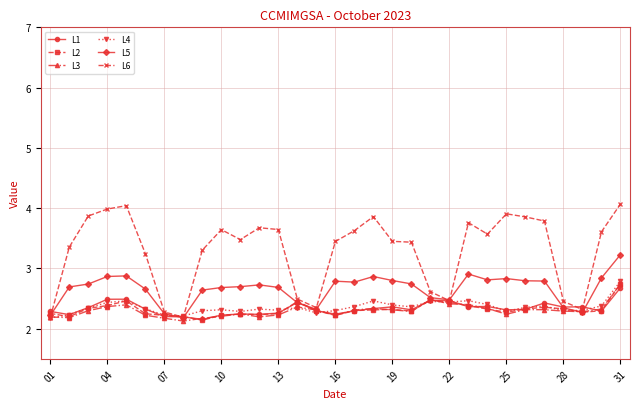

True or false: L6 has more than 1 interior local peaks.

True